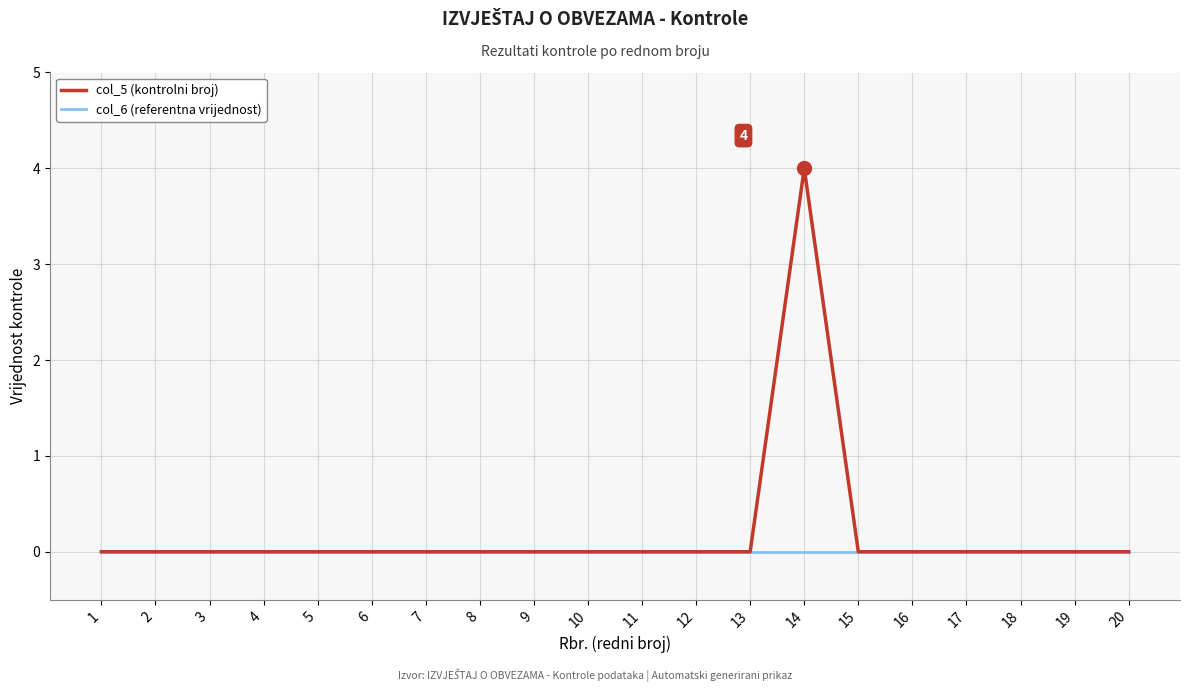

How many categories are shown in the chart?

20